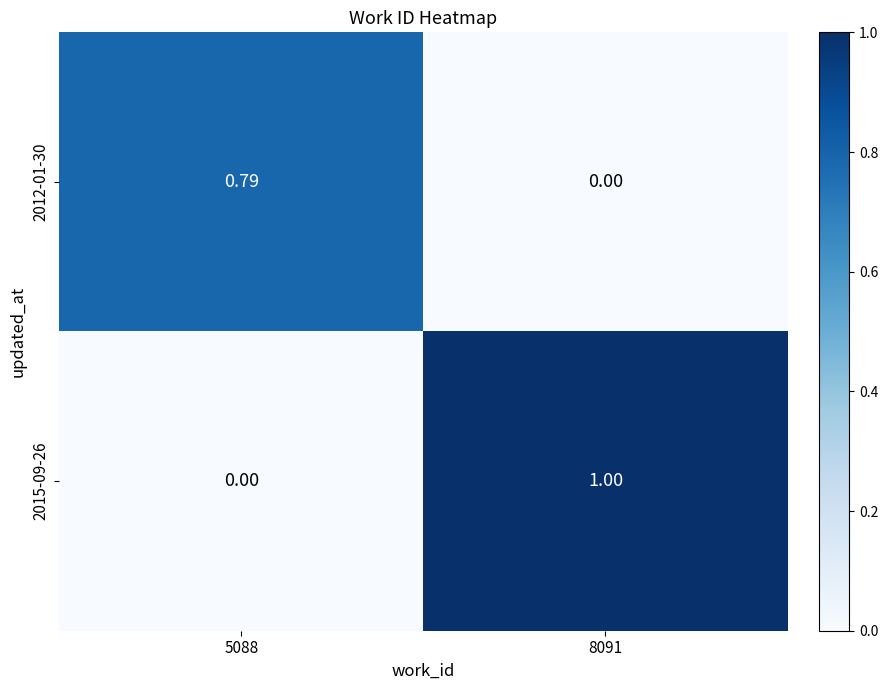

How many positive values does the 2012-01-30 series have?

1